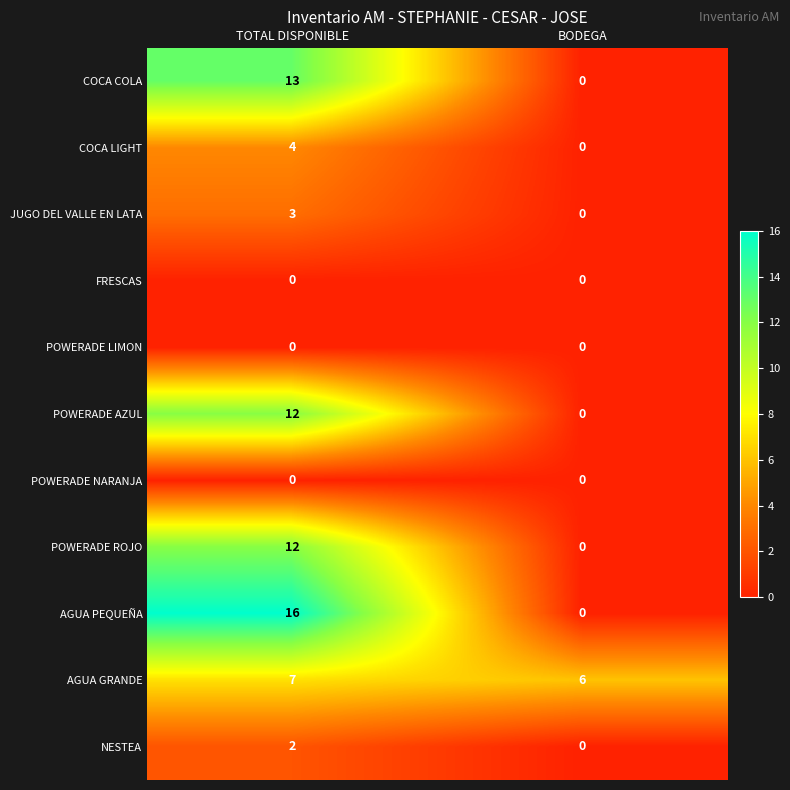

Reading left to right, what are all the values shown in this chart?

COCA COLA: 13	0
COCA LIGHT: 4	0
JUGO DEL VALLE EN LATA: 3	0
FRESCAS: 0	0
POWERADE LIMON: 0	0
POWERADE AZUL: 12	0
POWERADE NARANJA: 0	0
POWERADE ROJO: 12	0
AGUA PEQUEÑA: 16	0
AGUA GRANDE: 7	6
NESTEA: 2	0